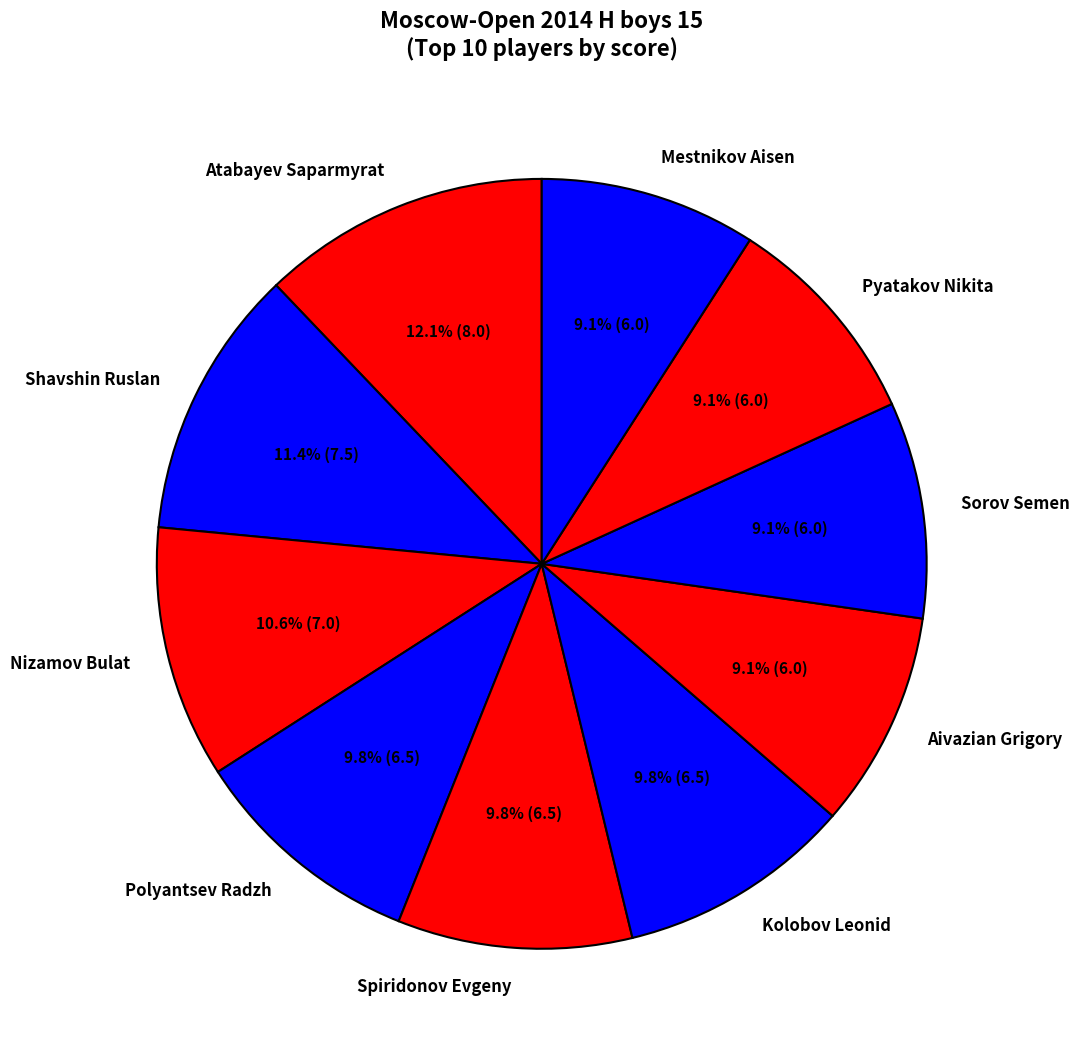

True or false: Pyatakov Nikita accounts for 9% of the total.

True